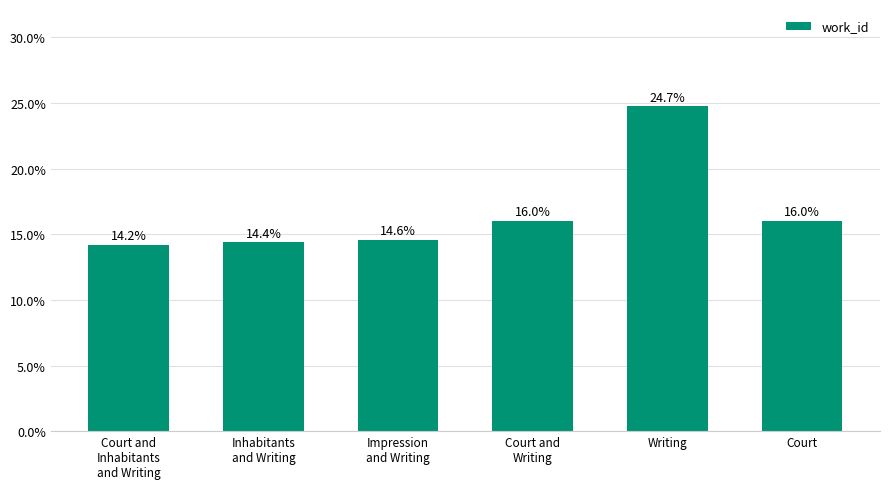

List the labels in order of value, smallest first.

Court and
Inhabitants
and Writing, Inhabitants
and Writing, Impression
and Writing, Court and
Writing, Court, Writing